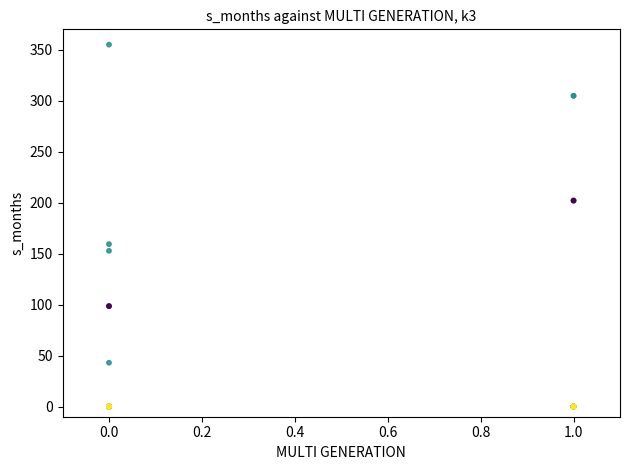

What Y value in the scatter plot is closest to 177?

159.3